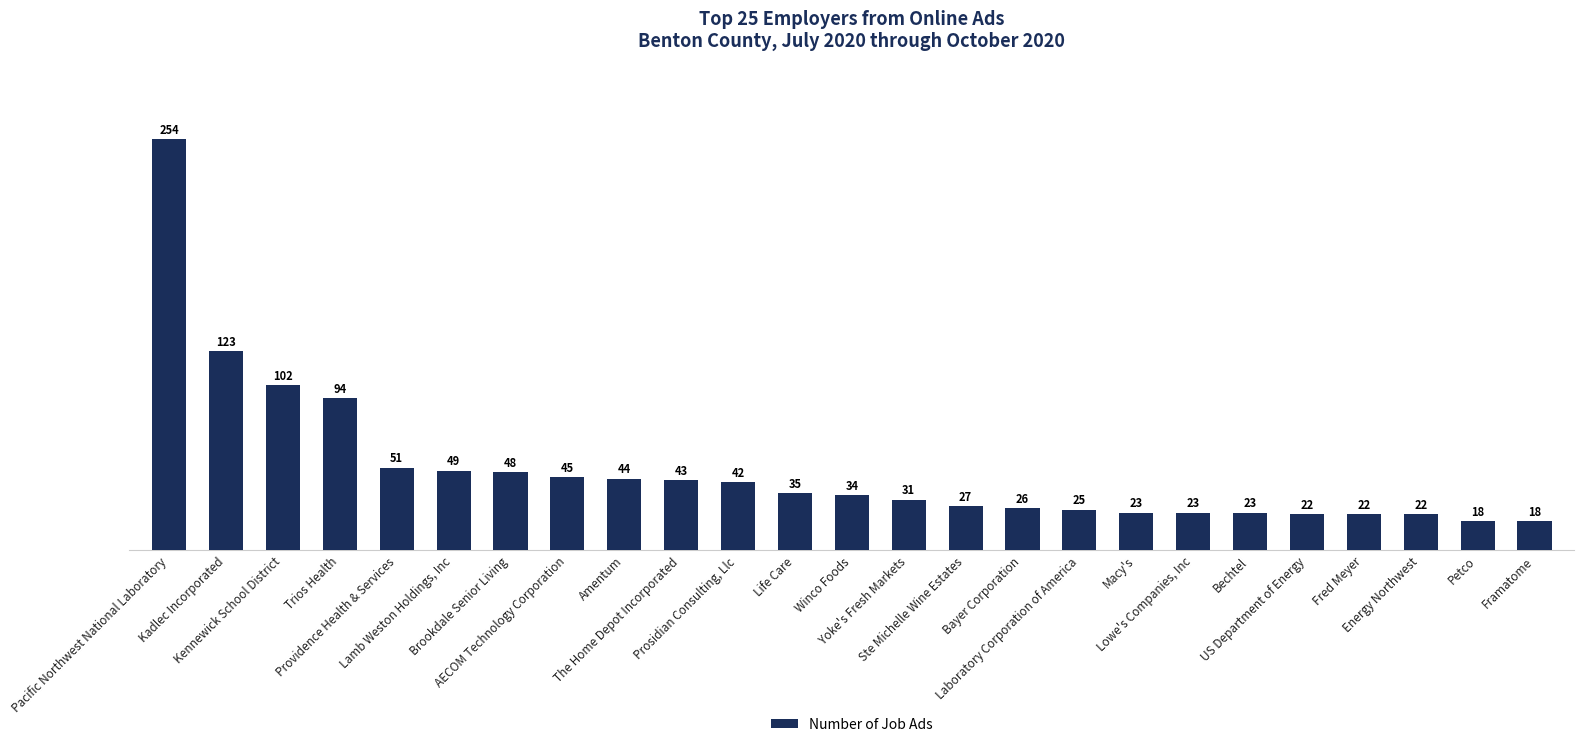

The chart shows a value of 55 at Prosidian Consulting, Llc. True or false?

False